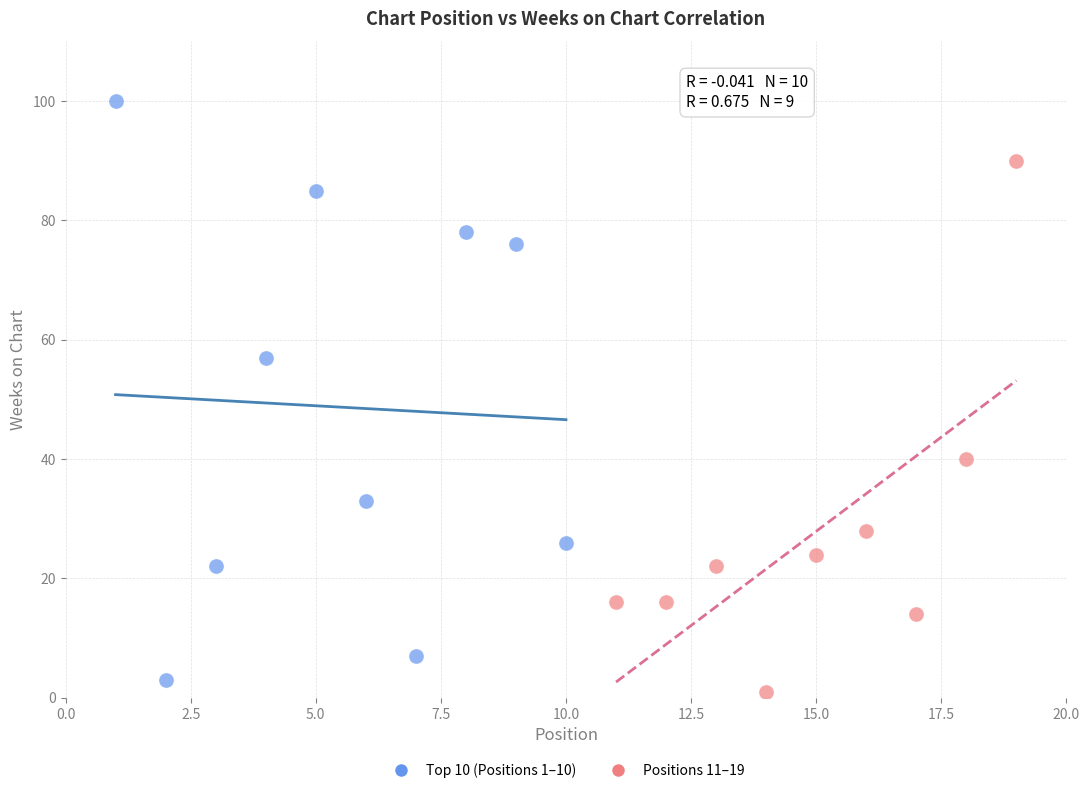

What are all the series names shown in the legend?

Top 10 (Positions 1–10), Positions 11–19